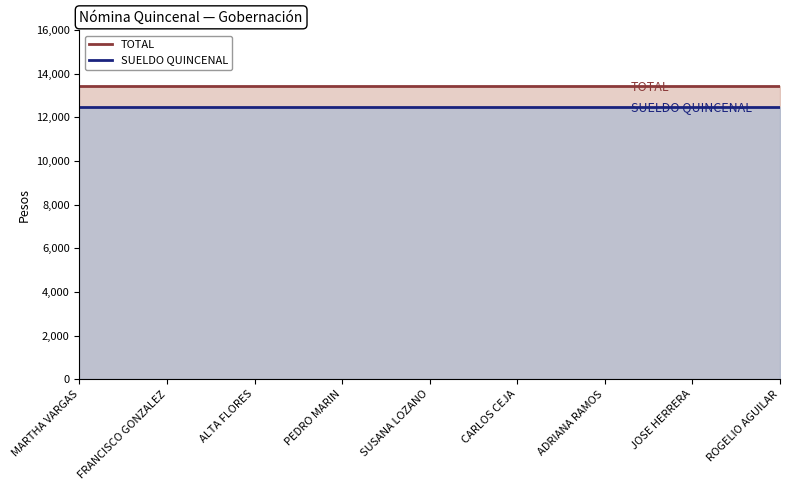

Reading right to left, extract all data points from this chart.

SUELDO QUINCENAL: 12480	12480	12480	12480	12480	12480	12480	12480	12480
TOTAL: 13440	13440	13440	13440	13440	13440	13440	13440	13440